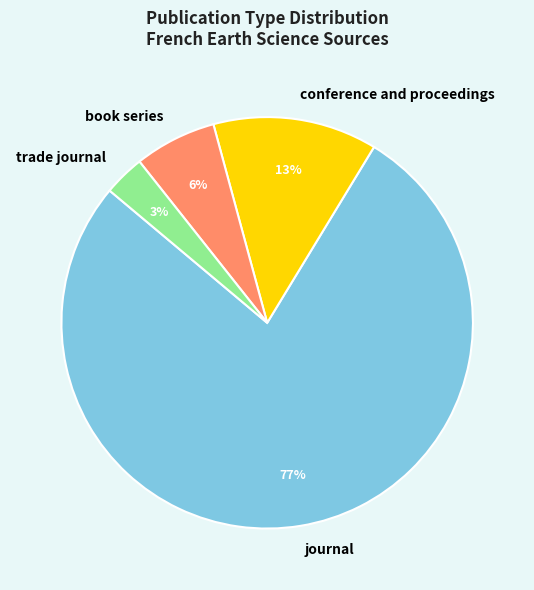

Which has a higher value, book series or conference and proceedings?

conference and proceedings